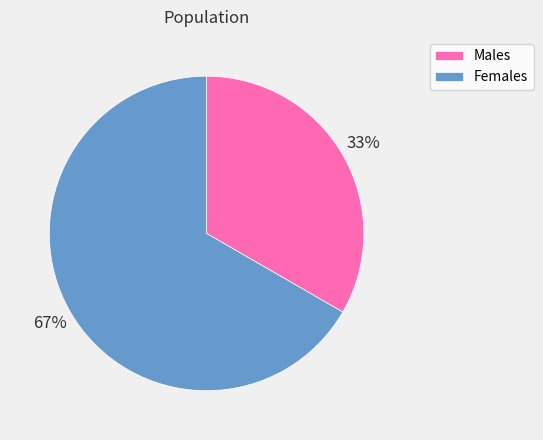

What is the largest slice in the pie chart?

Females